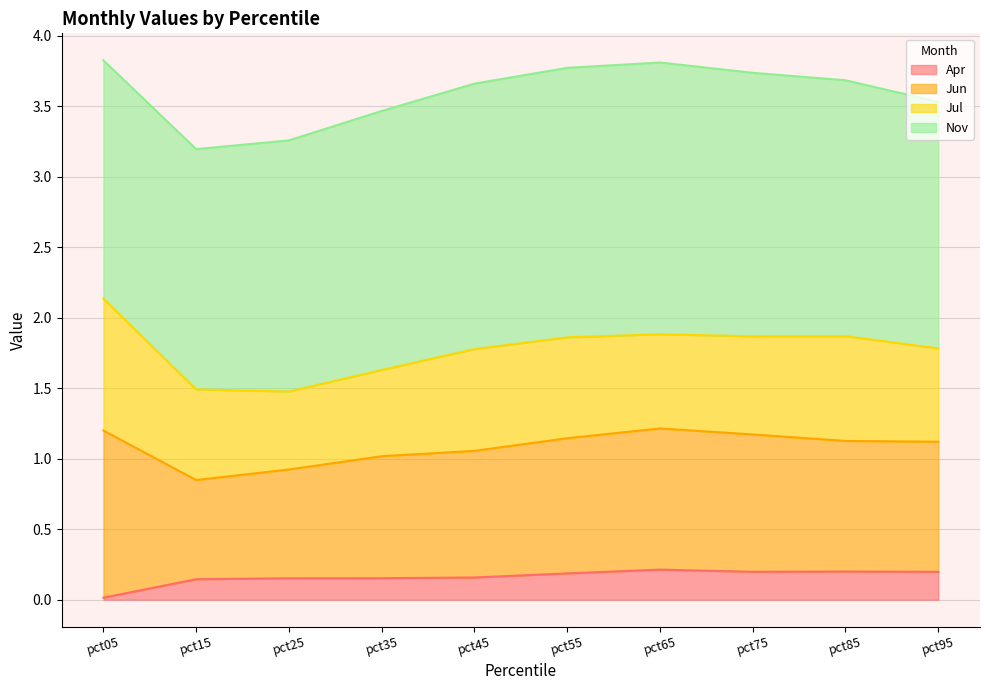

List the labels in order of Jun value, largest first.

pct05, pct65, pct75, pct55, pct85, pct95, pct45, pct35, pct25, pct15